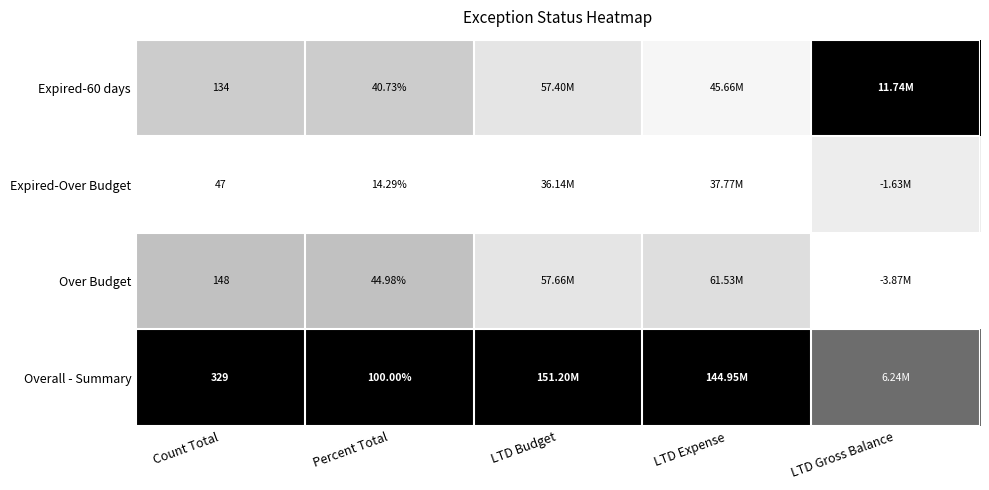

Is the value of Expired-Over Budget at Percent Total greater than the value of Overall - Summary at Count Total?

No